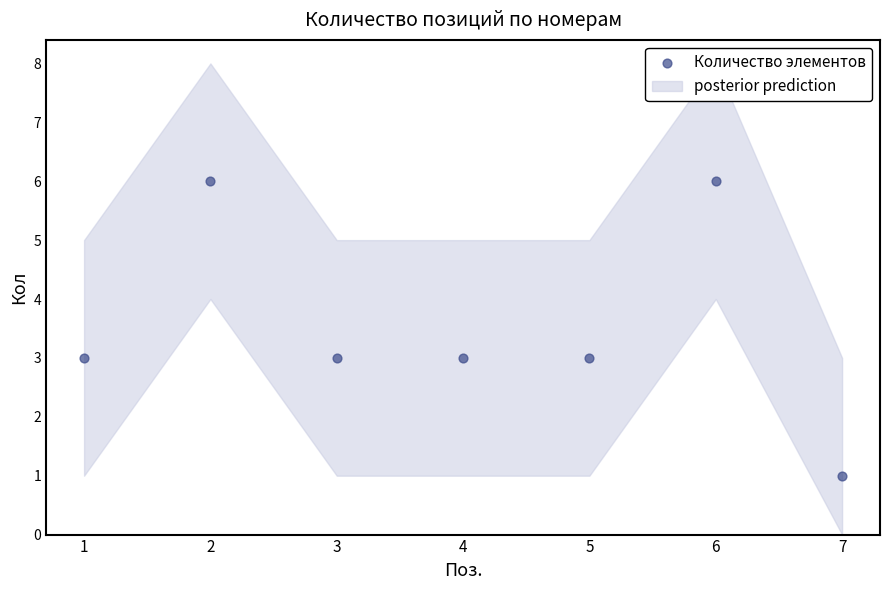

What is the average Y value?

4